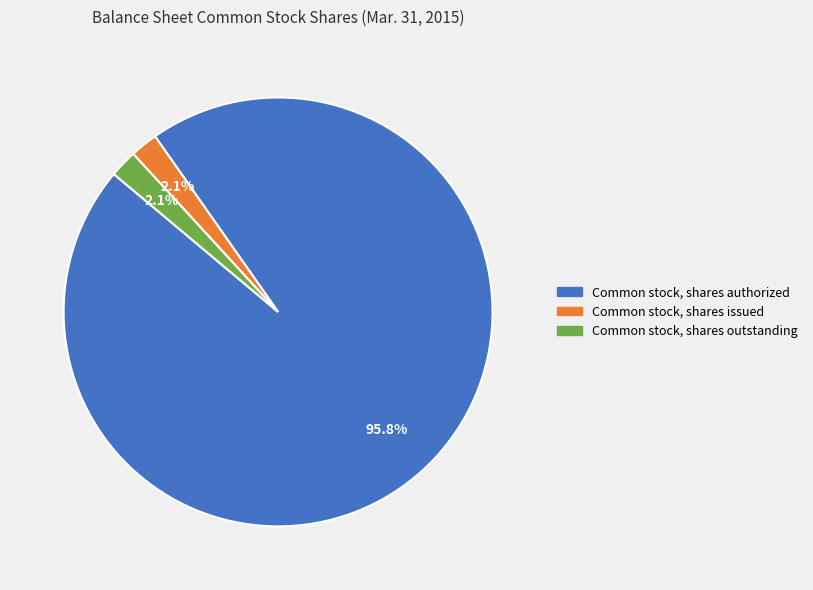

Which slice represents more than half of the pie?

Common stock, shares authorized